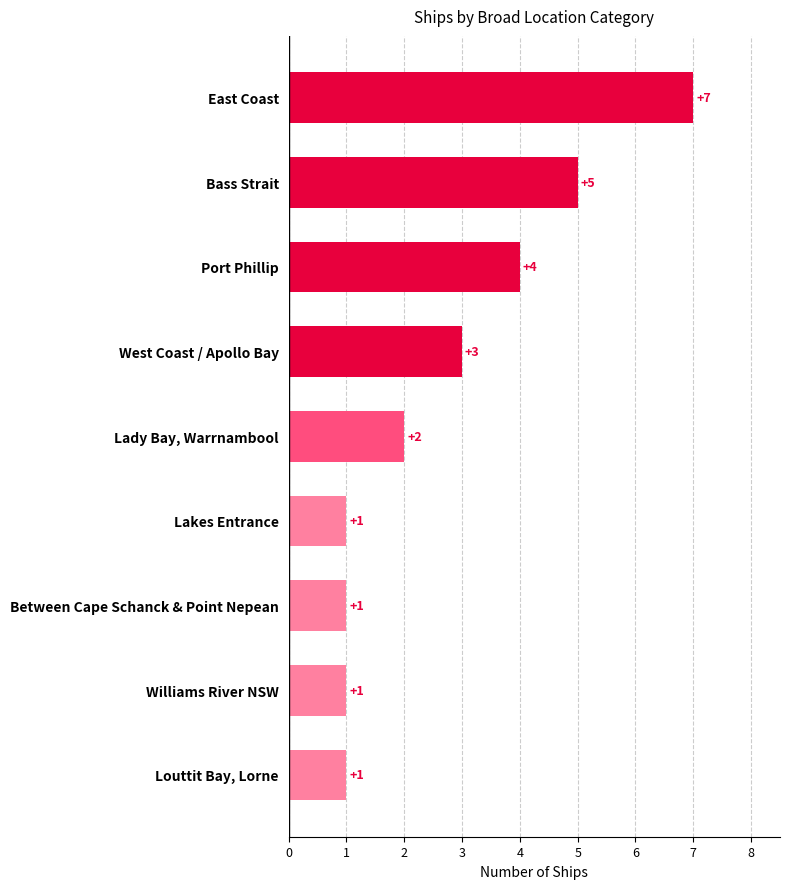

What is the difference between the maximum and minimum values?

6